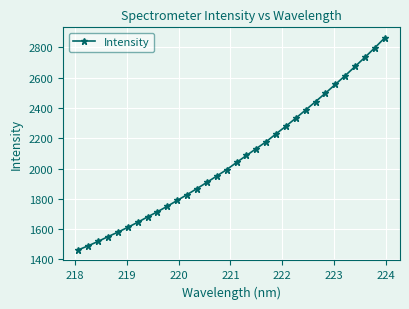

True or false: the data has more than 0 interior local peaks.

False